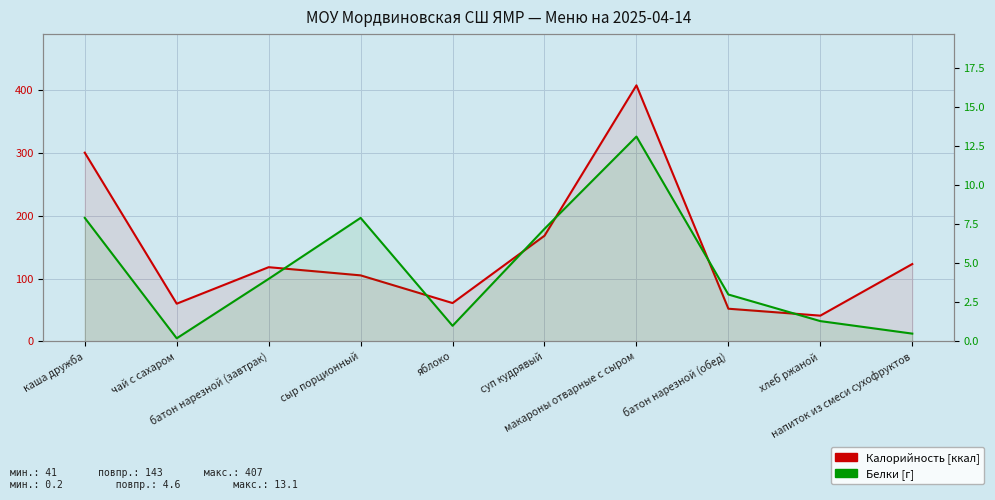

What is the label of the 9th point from the right?

чай с сахаром